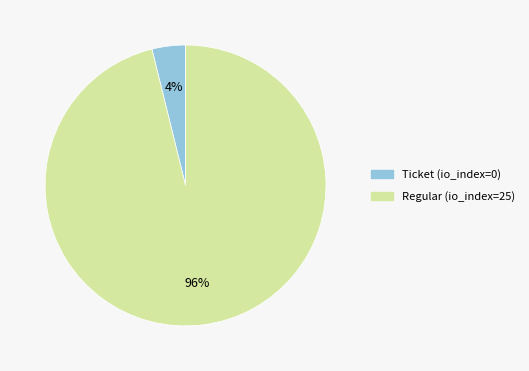

Combined, do Regular and Ticket account for over 50%?

Yes